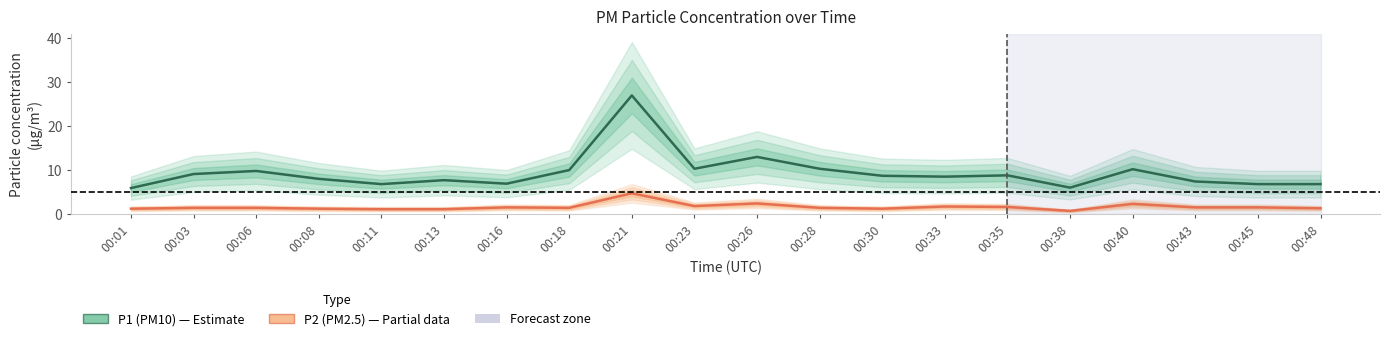

Rank the series at 00:30 from highest to lowest value.

P1 (PM10), P2 (PM2.5)